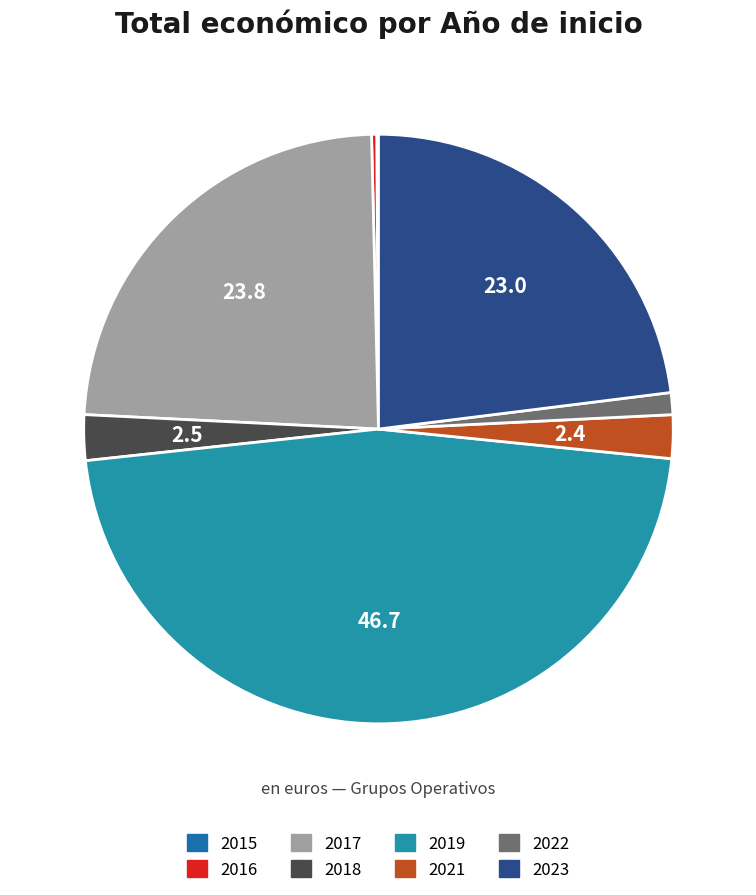

How many slices are in this pie chart?

8